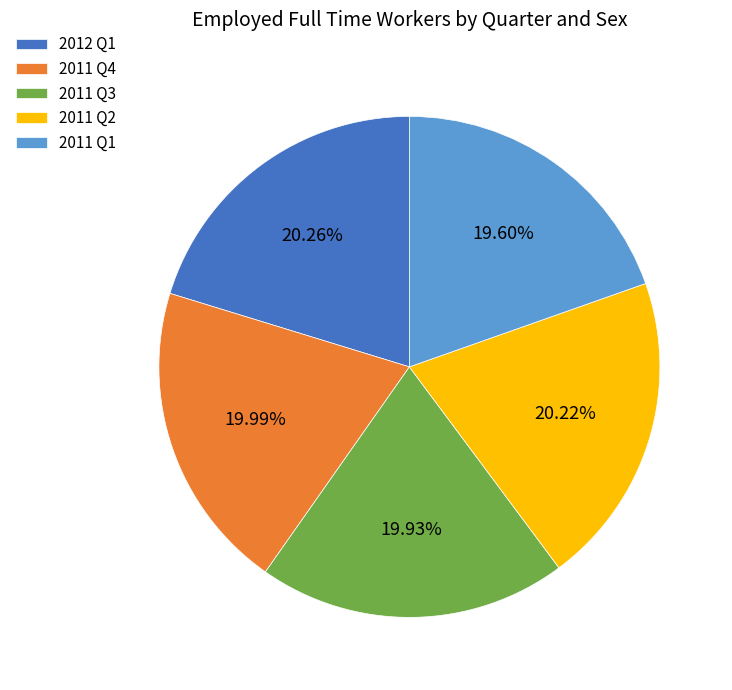

Approximately how many times larger is the value at 2011 Q2 compared to 2011 Q1?

1.0